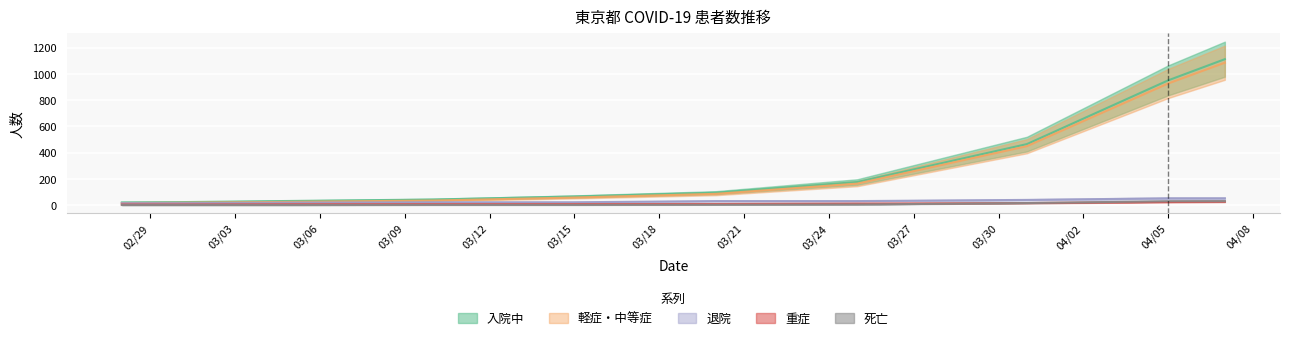

What position from the left is 03/03?

2